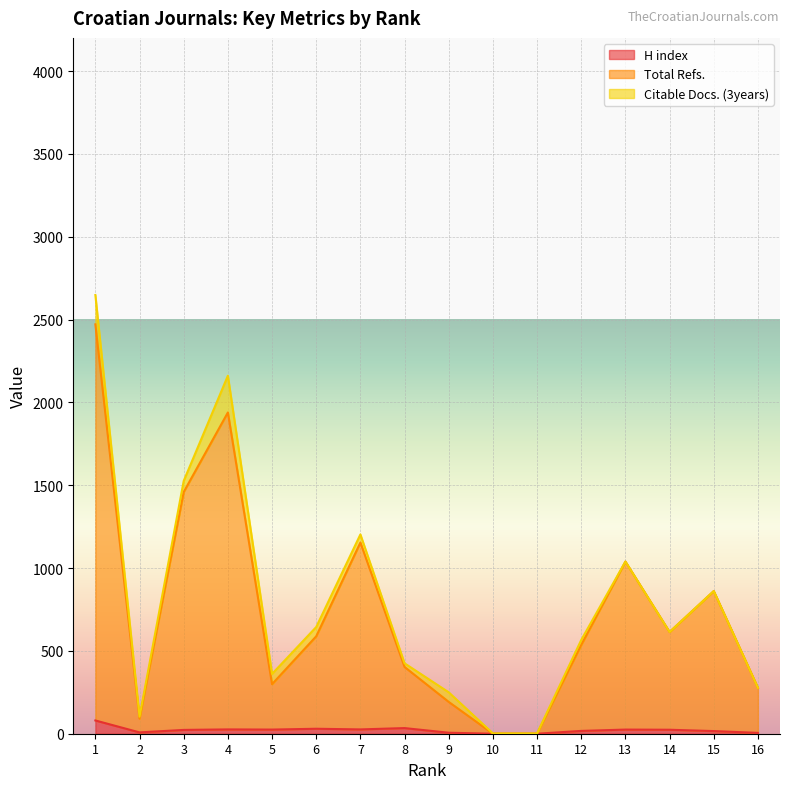

How many interior local peaks does the Total Refs. series have?

4